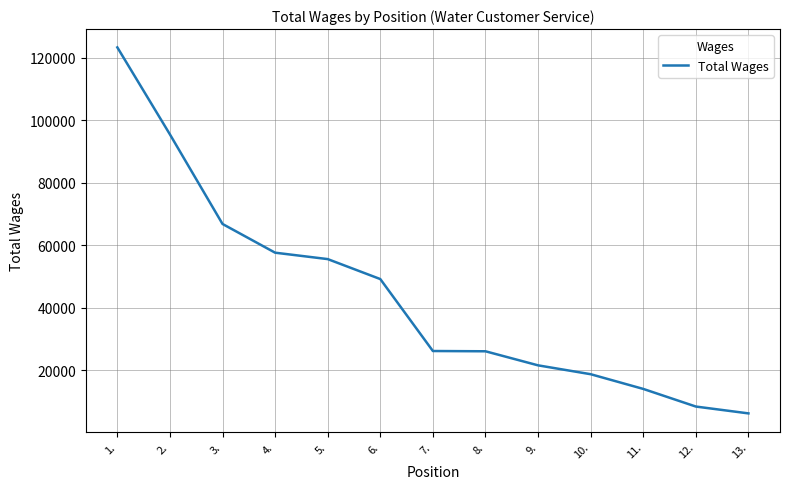

True or false: the data shows 14231 at 9..

False